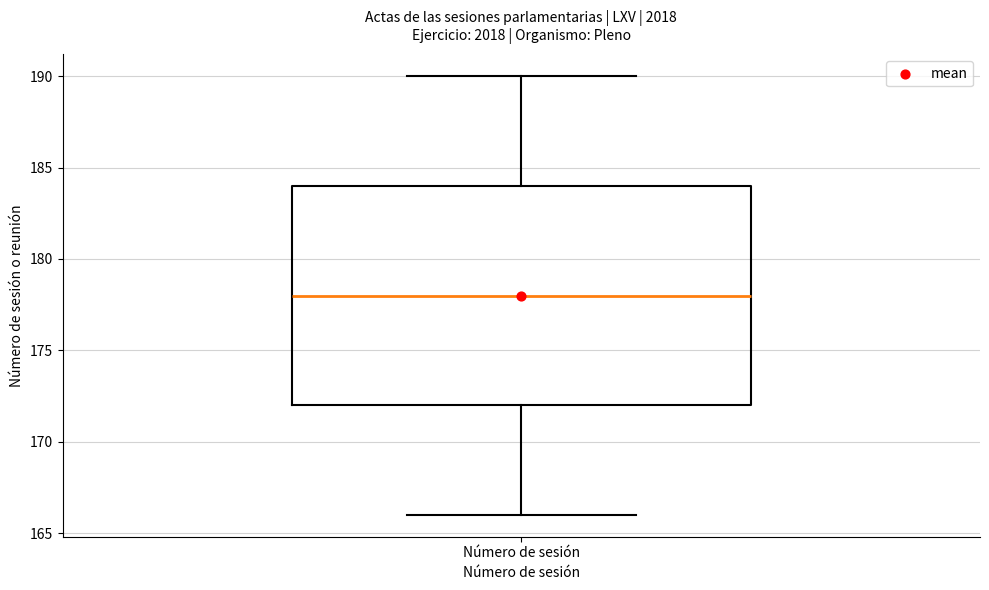

Transcribe this box plot: give where the median line is, the range the box spans, and where the two whiskers end, as read against the y-axis. The values are not printed on the chart, so give them approximately, as read against the axis.

median 178, box 172 to 184, whiskers 166 to 190